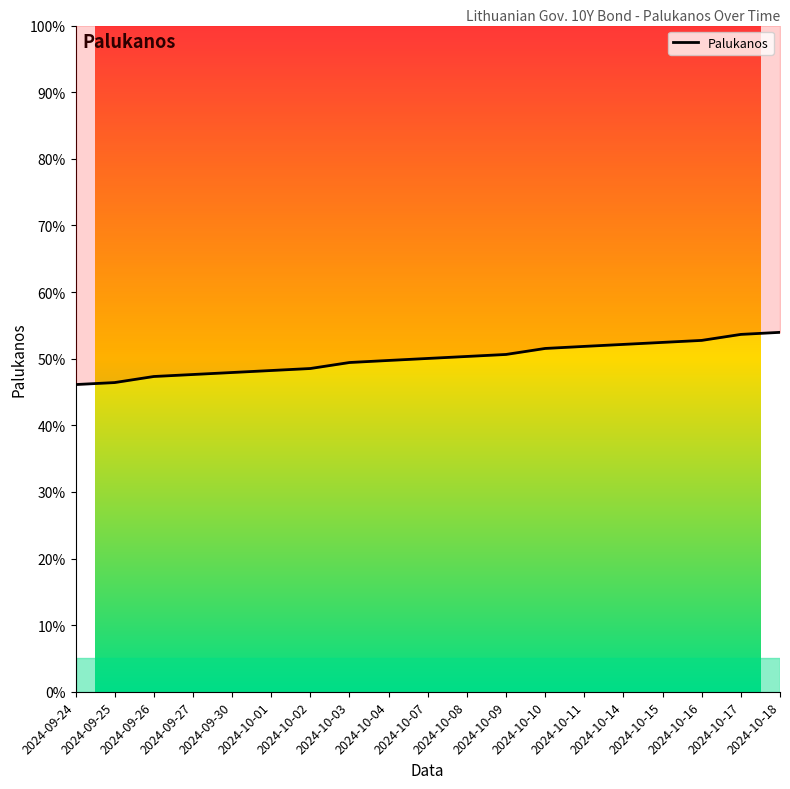

The value at 2024-09-27 is 0.8. True or false?

False